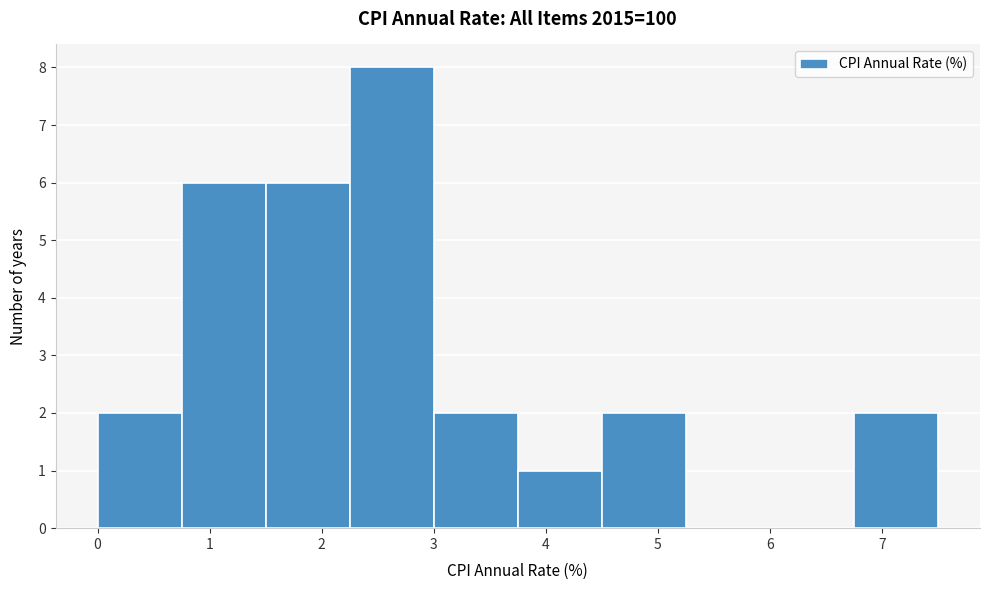

How tall is the bar that spans 3.00 to 3.75 on the x-axis? Neither the bar edges nor the heights are printed on the chart, so give them approximately, as read against the axes.

2